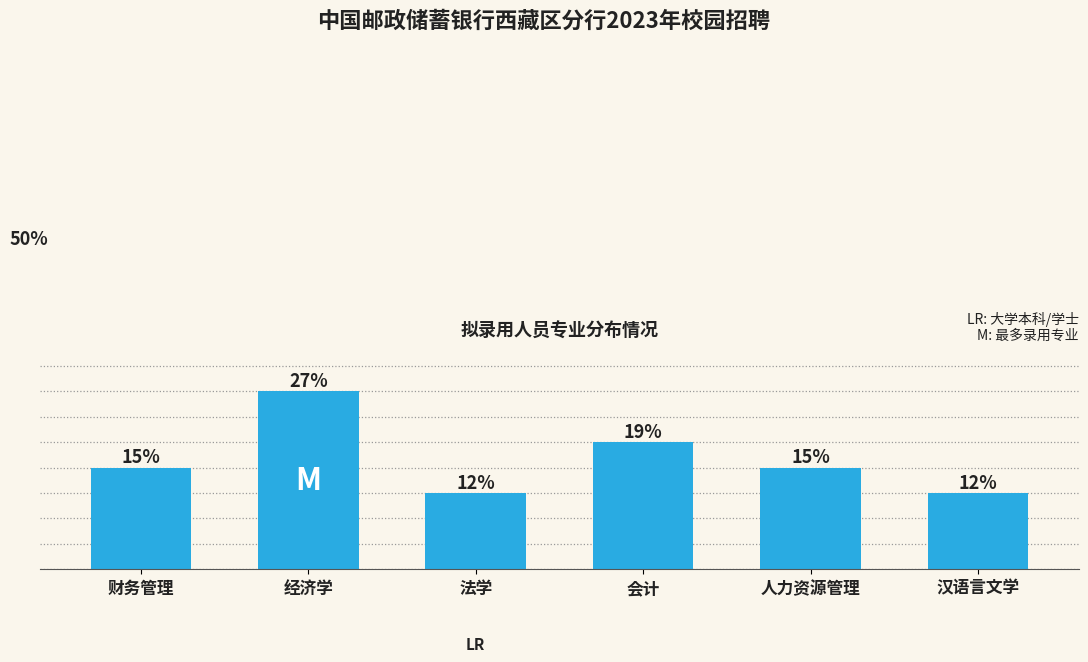

The chart shows a value of 4 at 法学. True or false?

False